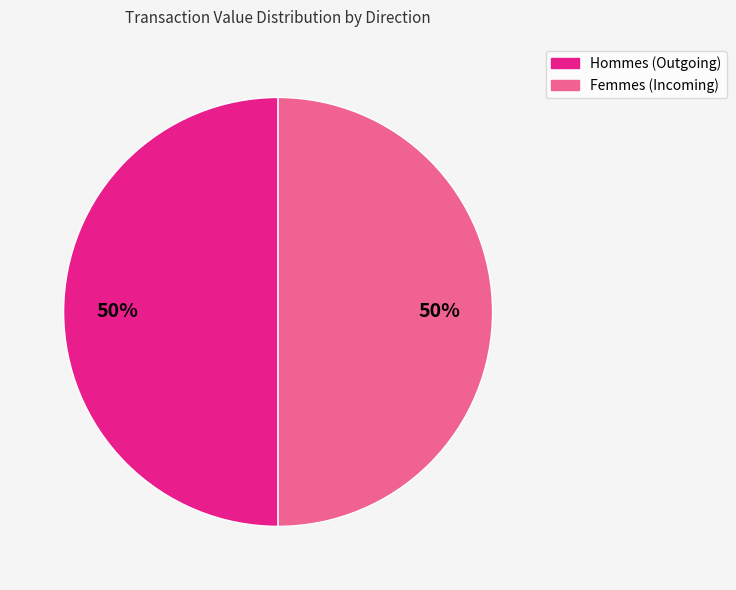

The Hommes (Outgoing) slice represents 62% of the pie. True or false?

False